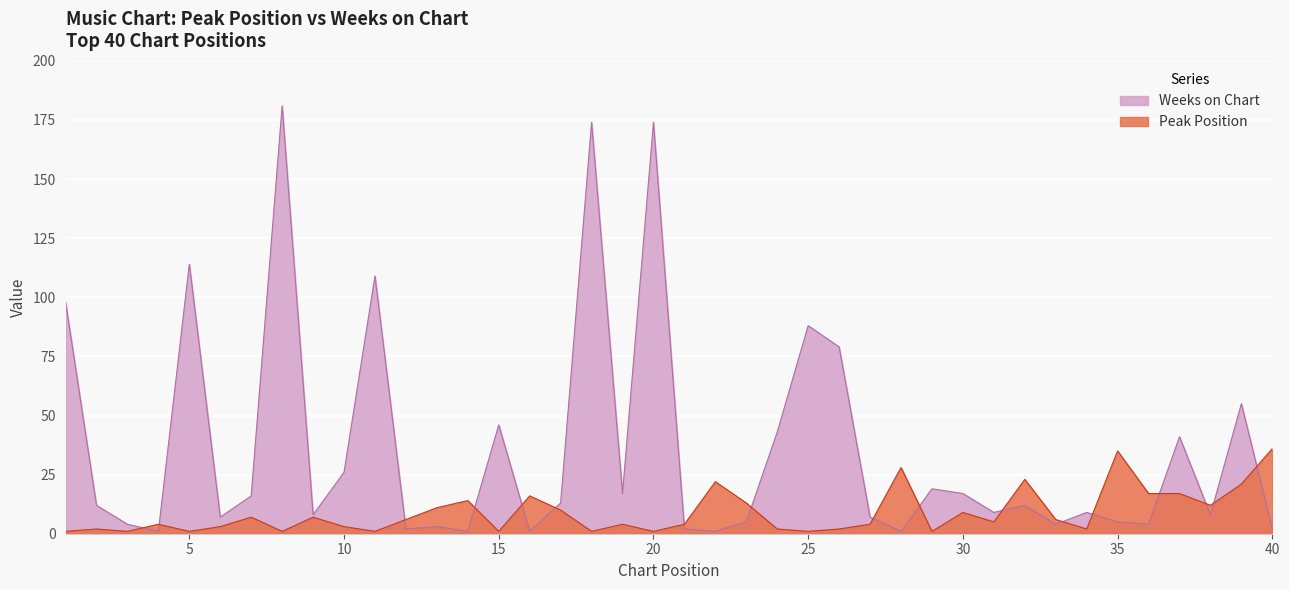

What is the maximum value shown in the chart?

181